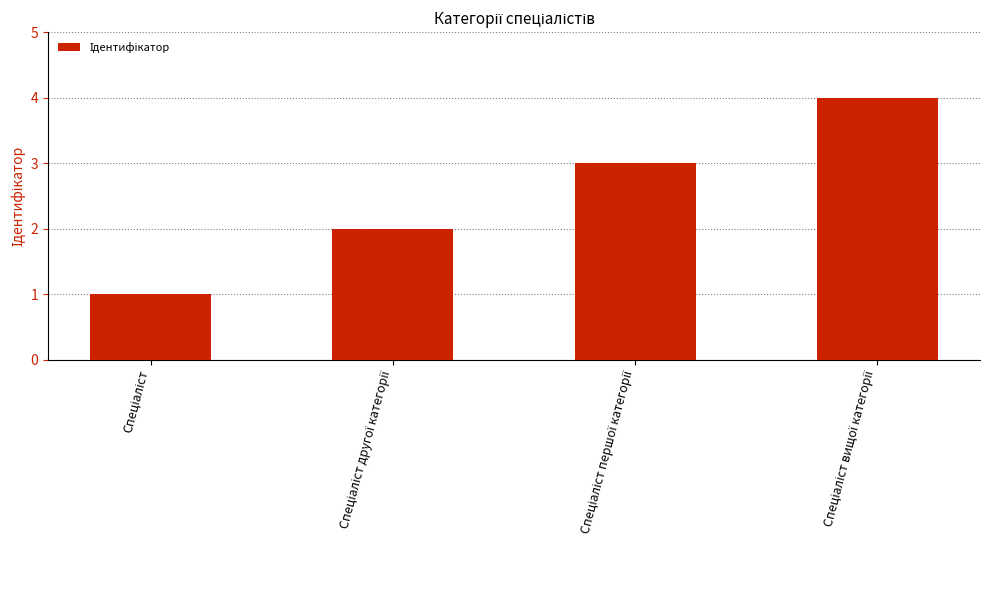

How many data points does each series have?

4